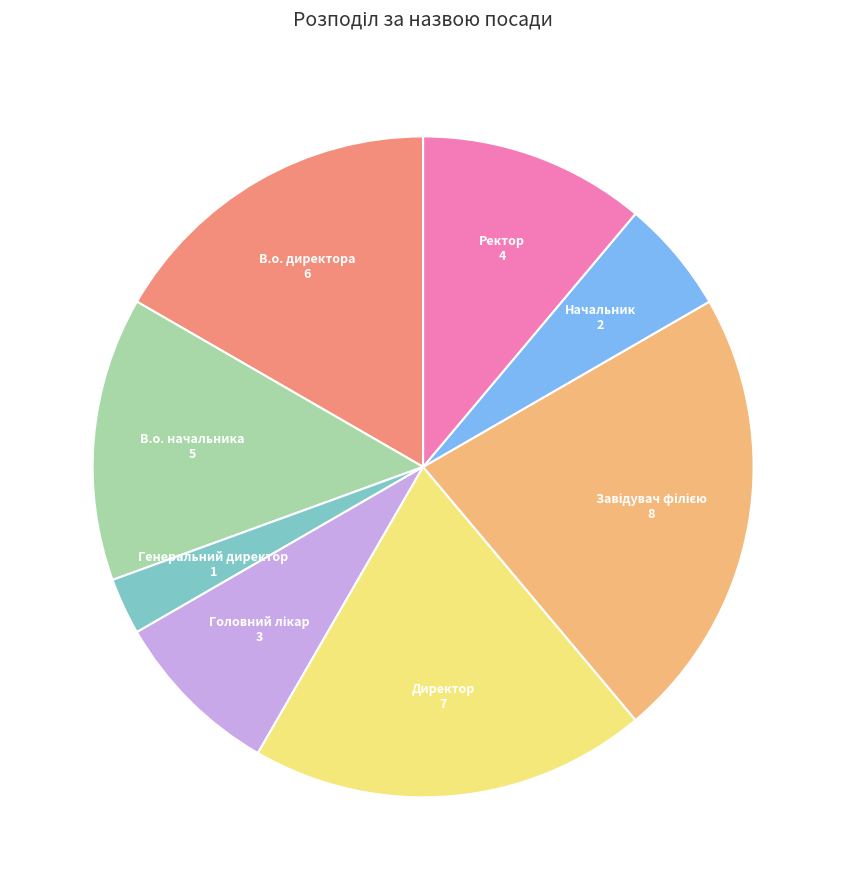

Does Директор account for over 50% of the chart?

No